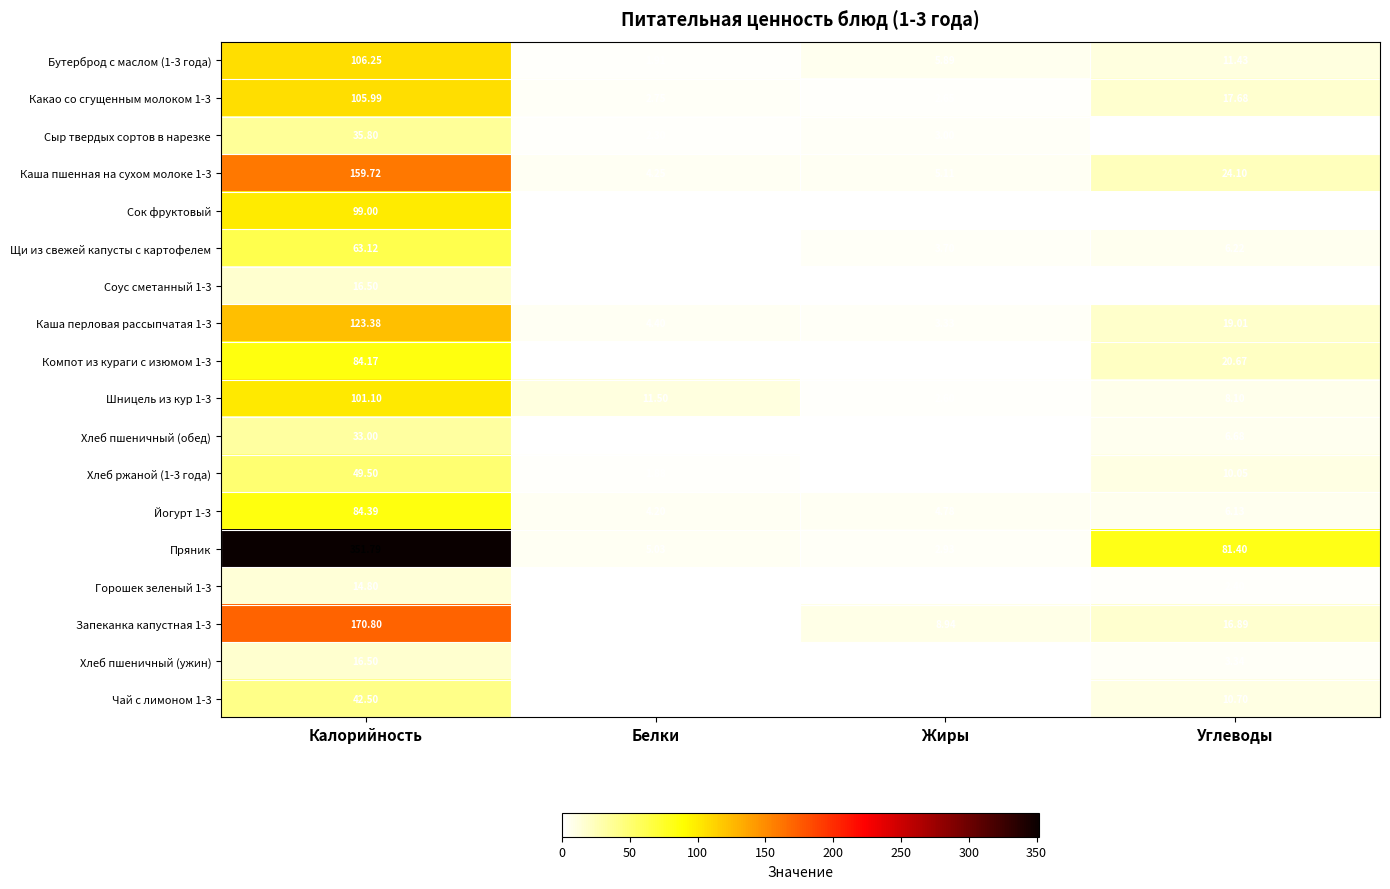

Where is Пряник nearest to the value 177?

Углеводы